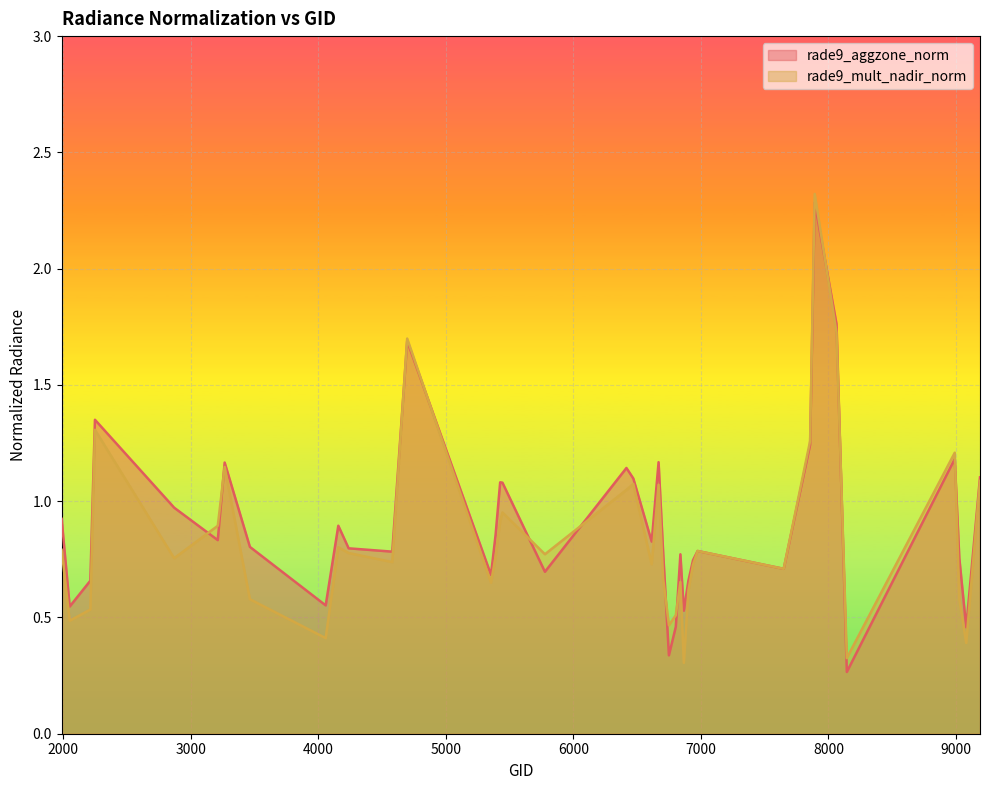

How many lines are shown in the chart?

2